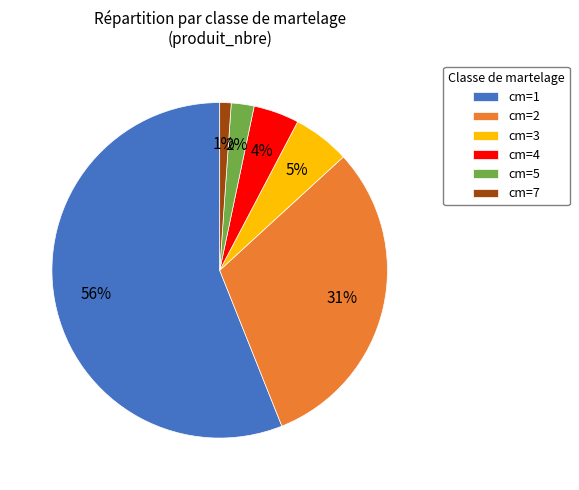

Do cm=3 and cm=1 together represent more than half of the pie?

Yes